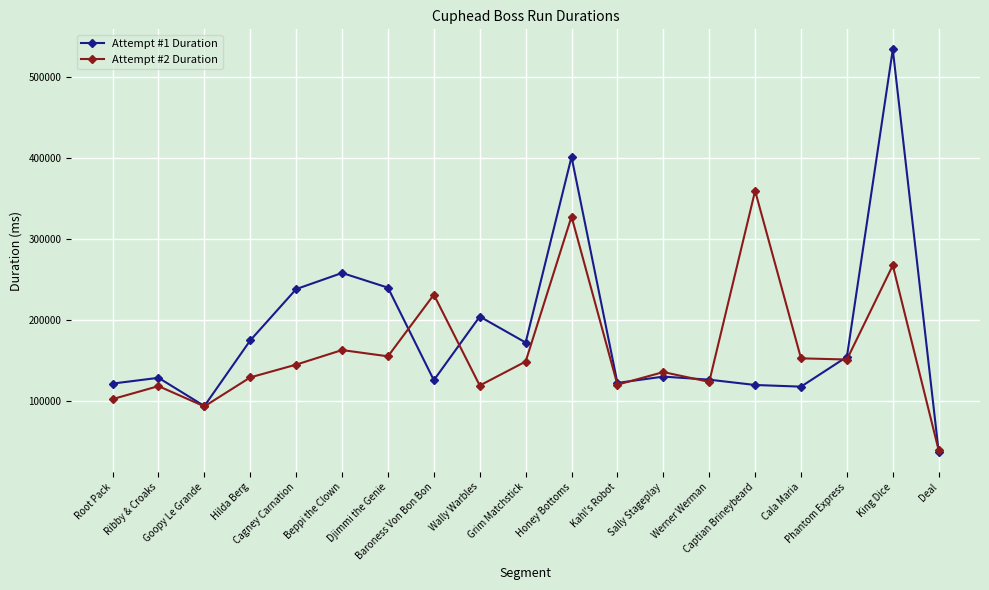

List the series in order of their overall mean, highest first.

Attempt #1 Duration, Attempt #2 Duration